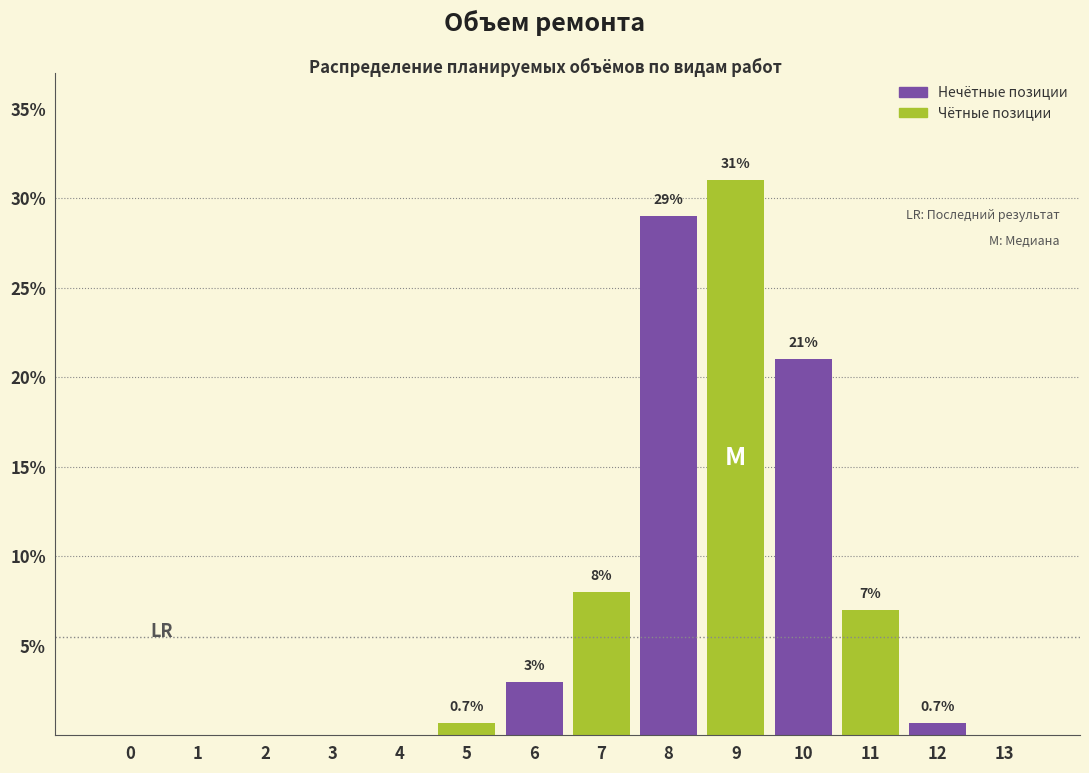

Reading right to left, what are all the values shown in this chart?

13=0.0	12=0.7	11=7.0	10=21.0	9=31.0	8=29.0	7=8.0	6=3.0	5=0.7	4=0.0	3=0.0	2=0.0	1=0.0	0=0.0